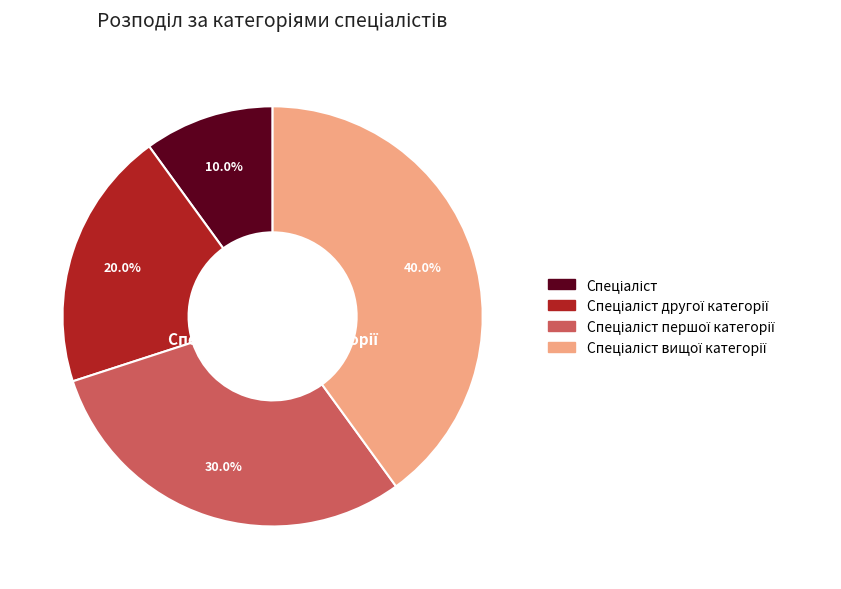

True or false: Спеціаліст вищої категорії accounts for 40% of the total.

True